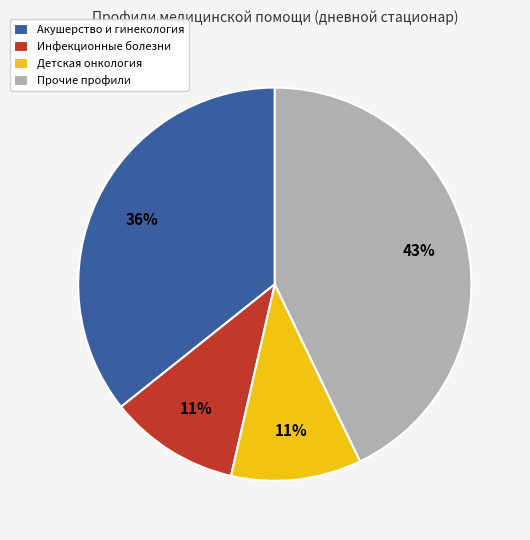

Is Детская онкология the majority of the pie?

No